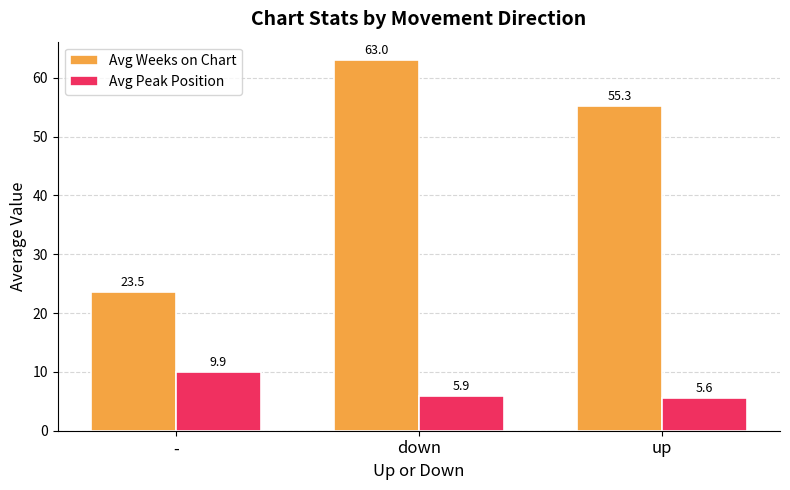

Reading left to right, list all the values displayed in this chart.

Avg Weeks on Chart: 23.5	63.0	55.3
Avg Peak Position: 9.9	5.9	5.6